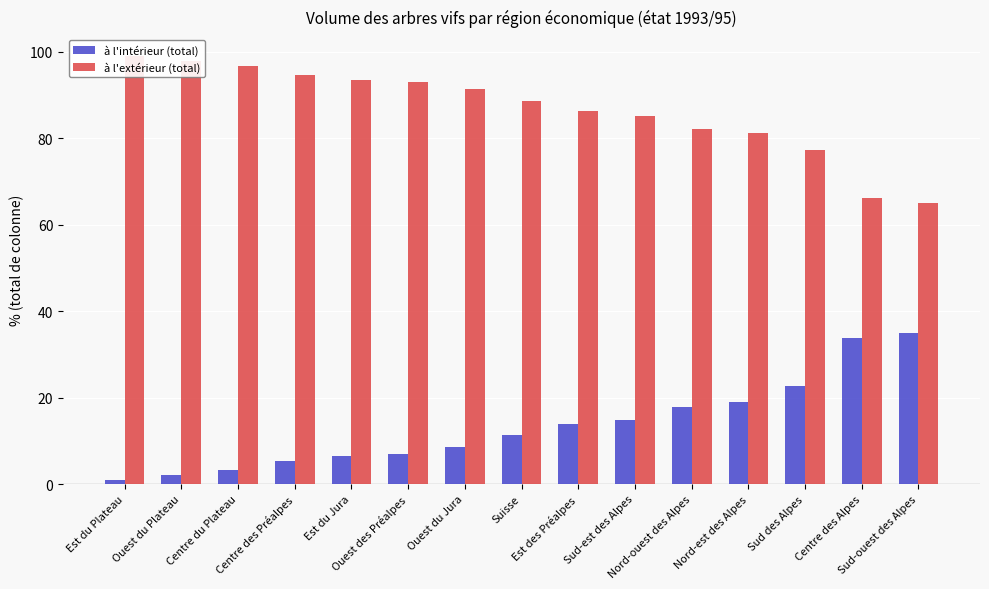

Which label corresponds to the largest value in the chart?

Est du Plateau